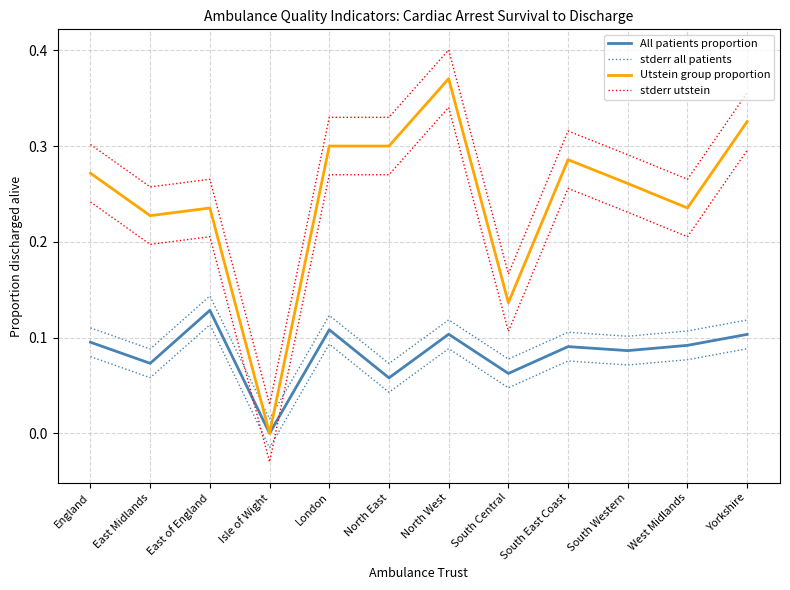

The Utstein group proportion series shows 0.2 at South Central. True or false?

False